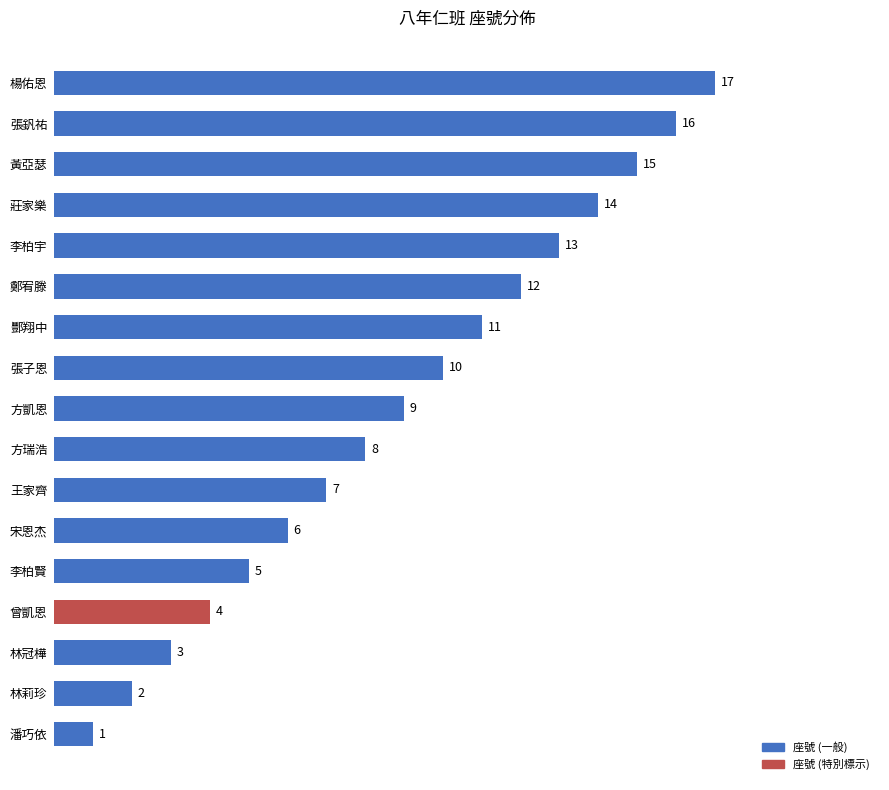

Read the value at 曾凱恩.

4